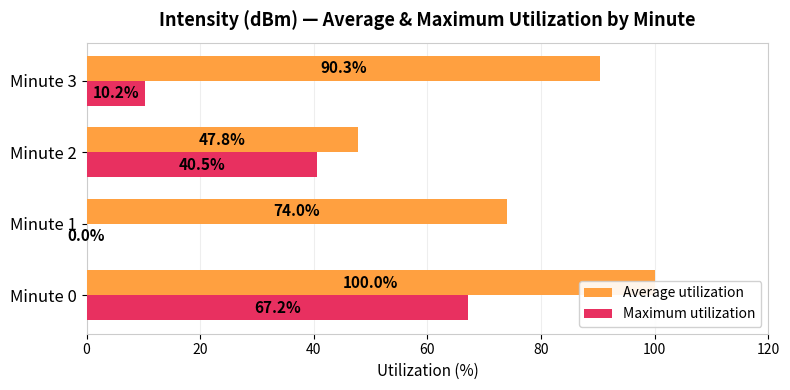

The value of Average utilization at Minute 1 is 74.0. True or false?

True